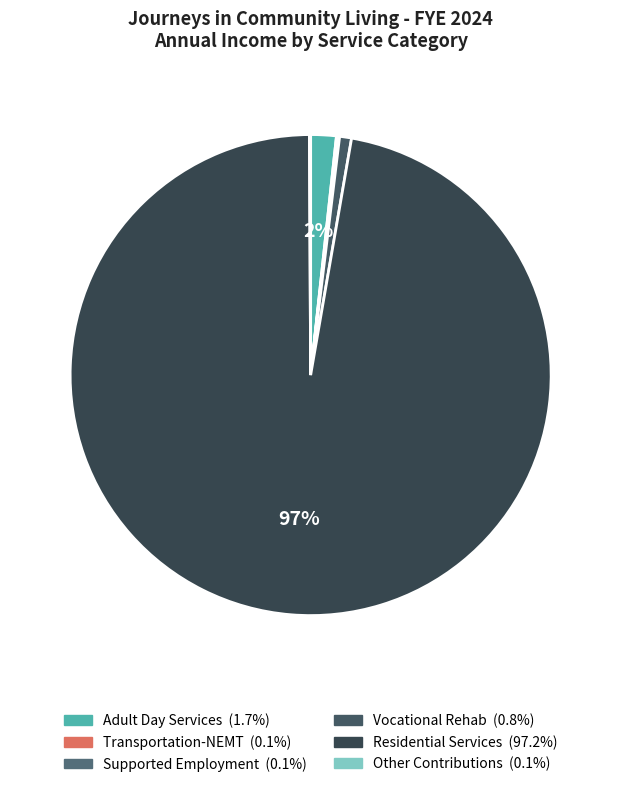

Is there any slice that represents more than half of the pie?

Yes